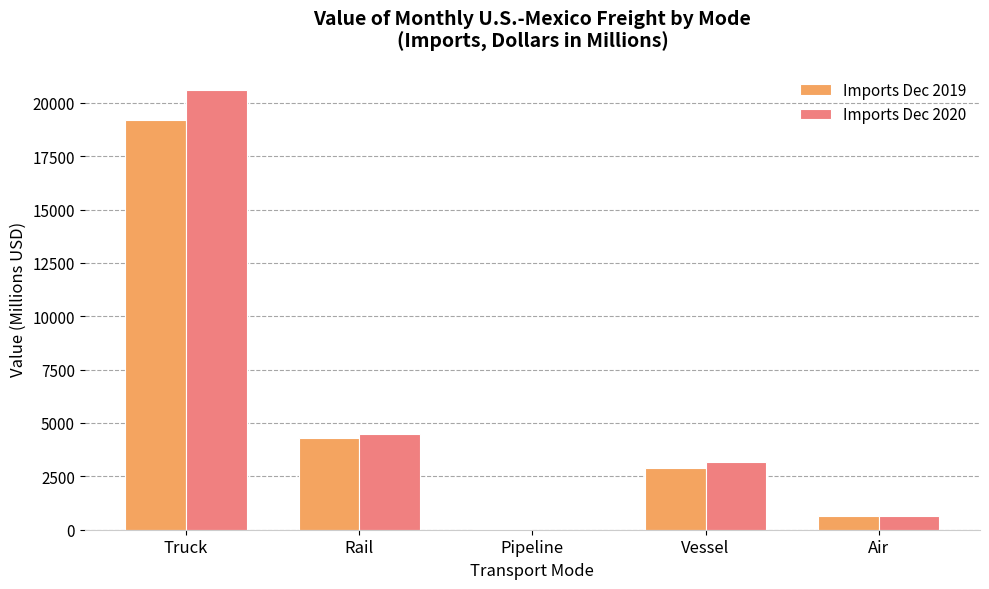

How many data points in Imports Dec 2020 are above 3180?

3